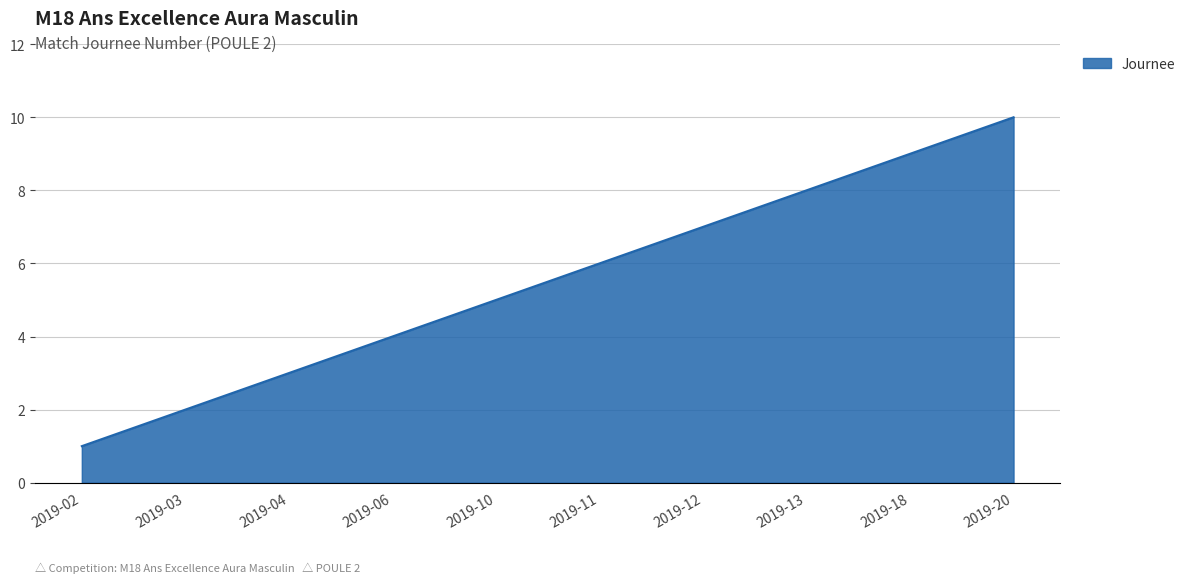

Count the values in the range 3 to 8.

6